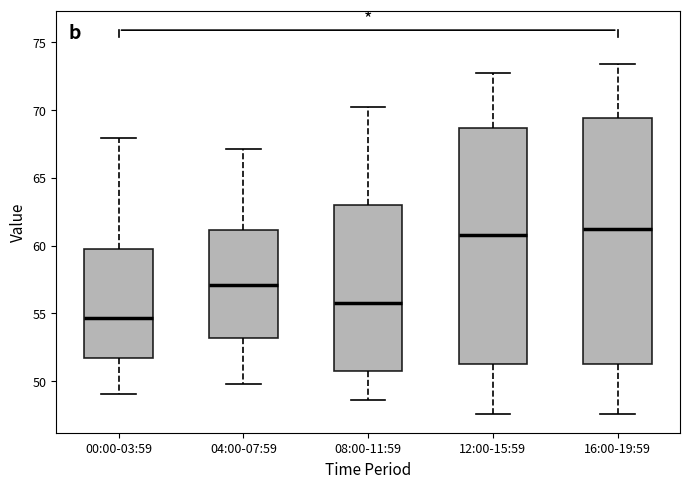

Where does the median line of the box for 16:00-19:59 sit on the y-axis? The values are not printed on the chart, so give them approximately, as read against the axis.

61.5